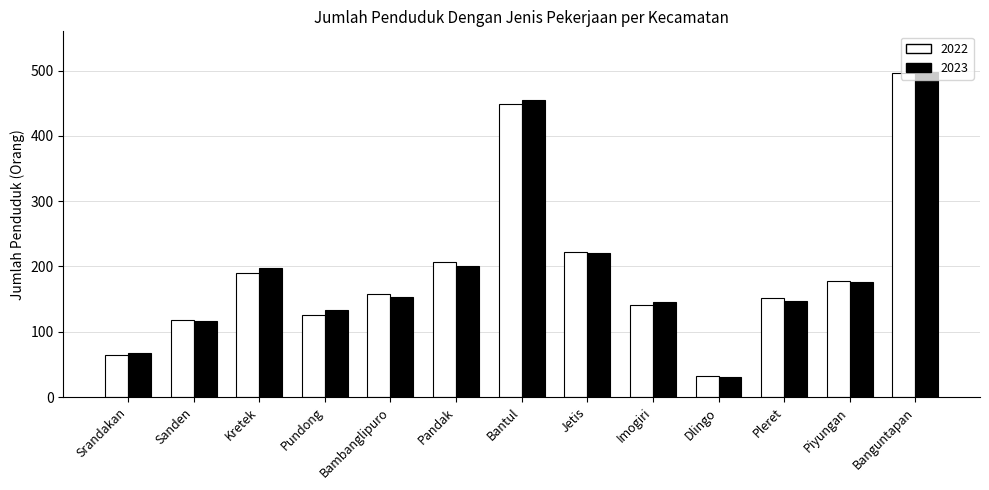

Between Kretek and Bantul, which series saw the biggest shift?

2022